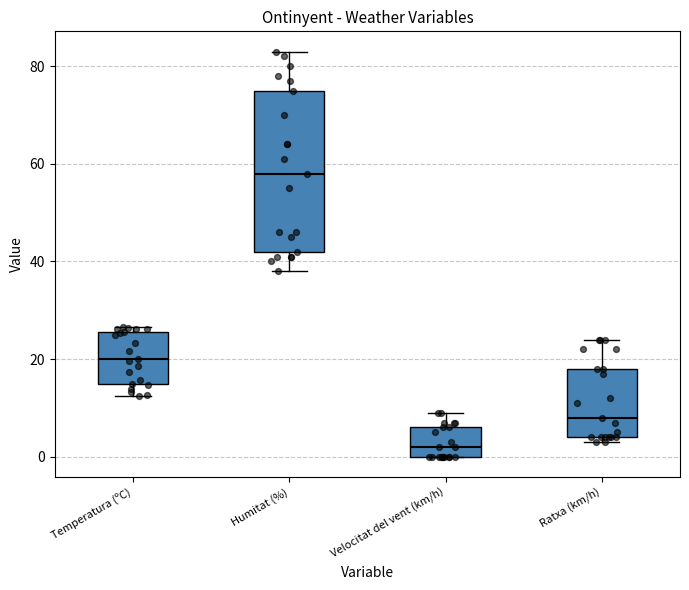

Comparing the boxes themselves (not the whiskers), which one is the tallest?

Humitat (%)